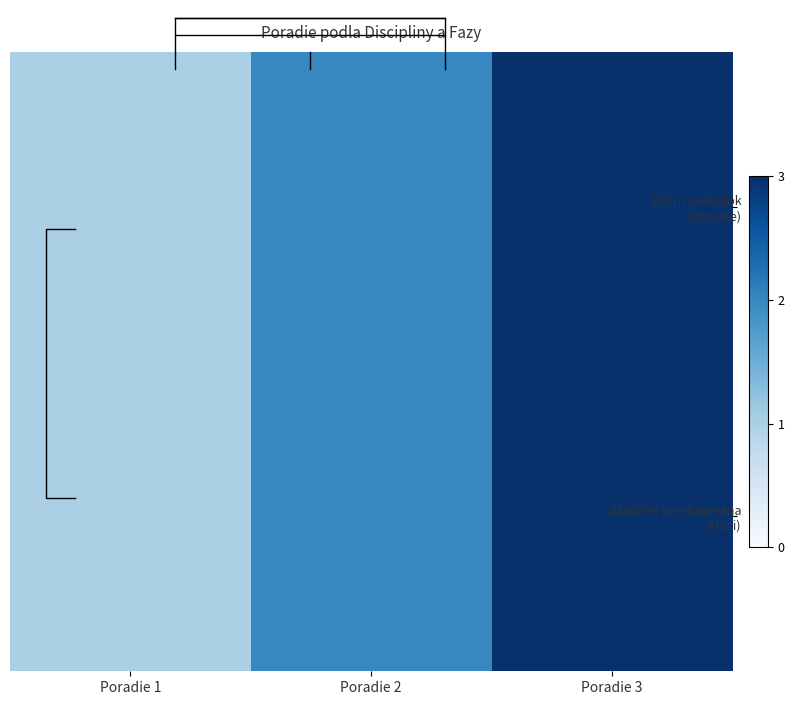

How many categories are shown in the chart?

3